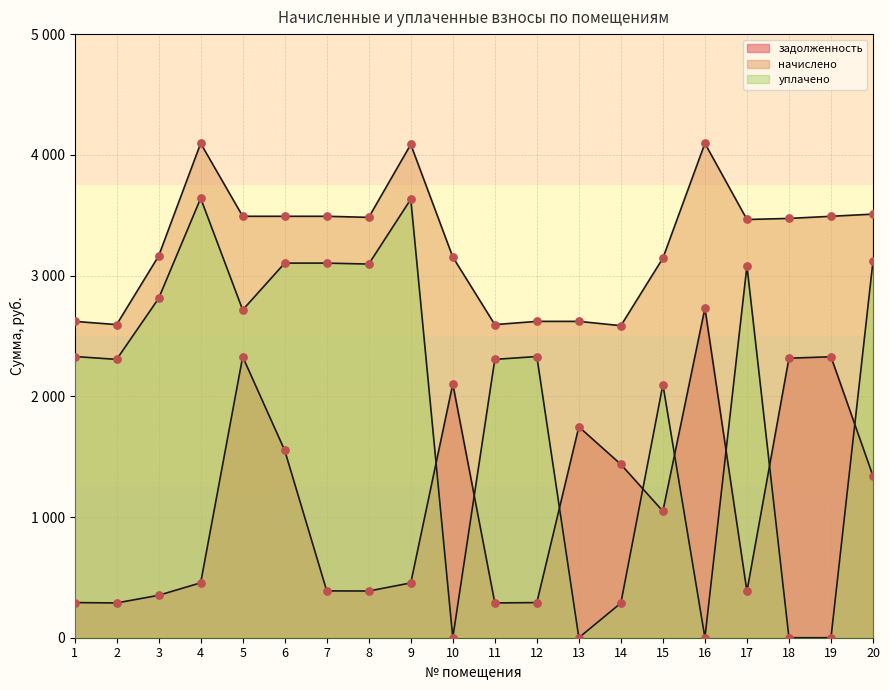

Which series reaches the minimum Y coordinate?

уплачено